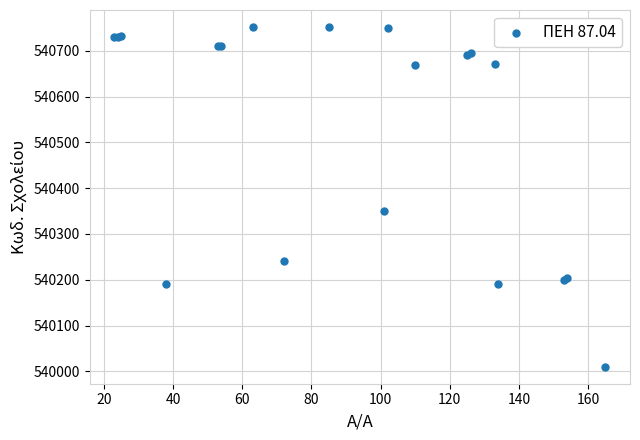

What Y value in the scatter plot is closest to 540381?

540351